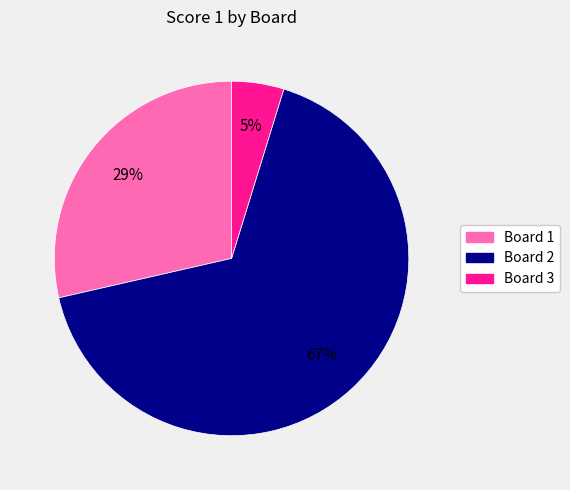

To the nearest percent, what is the difference between the Board 1 and Board 2 slice percentages?

38%